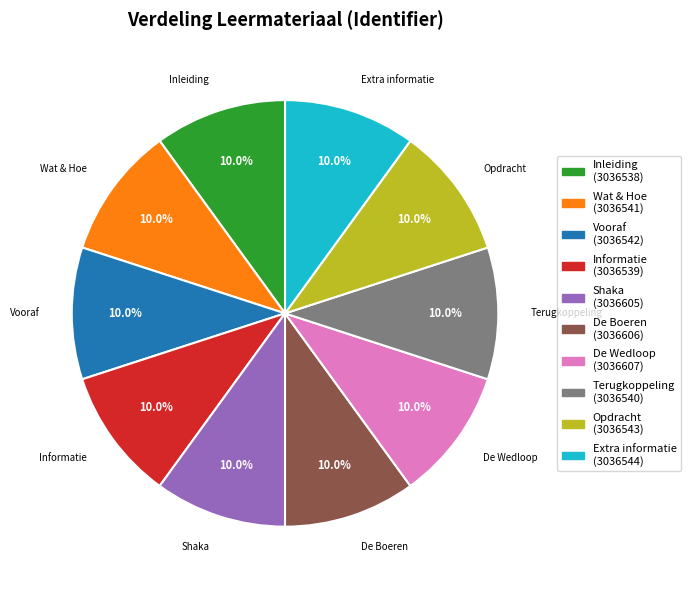

Does Opdracht account for over 50% of the chart?

No